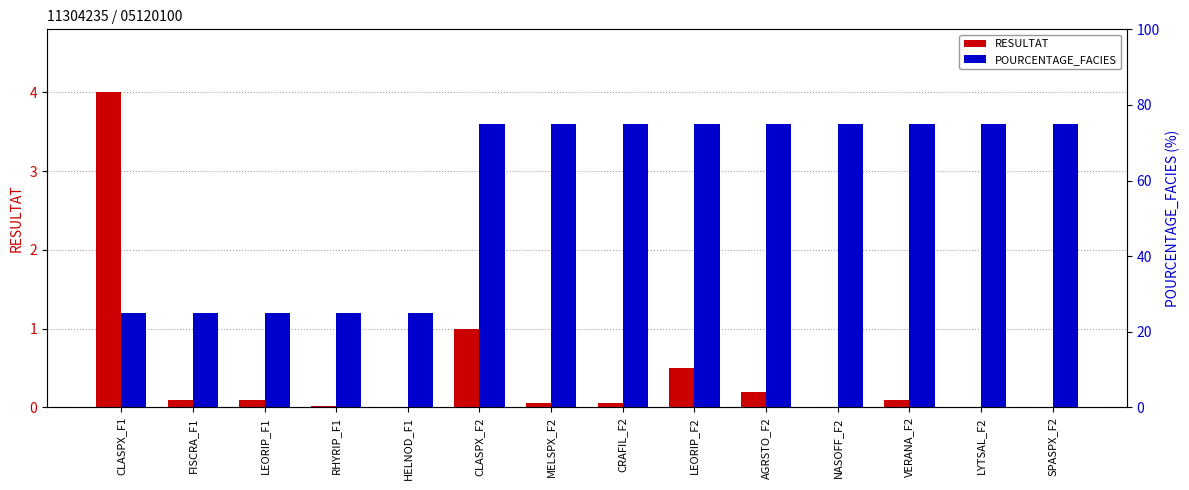

The value of POURCENTAGE_FACIES at RHYRIP_F1 is 25.0. True or false?

True